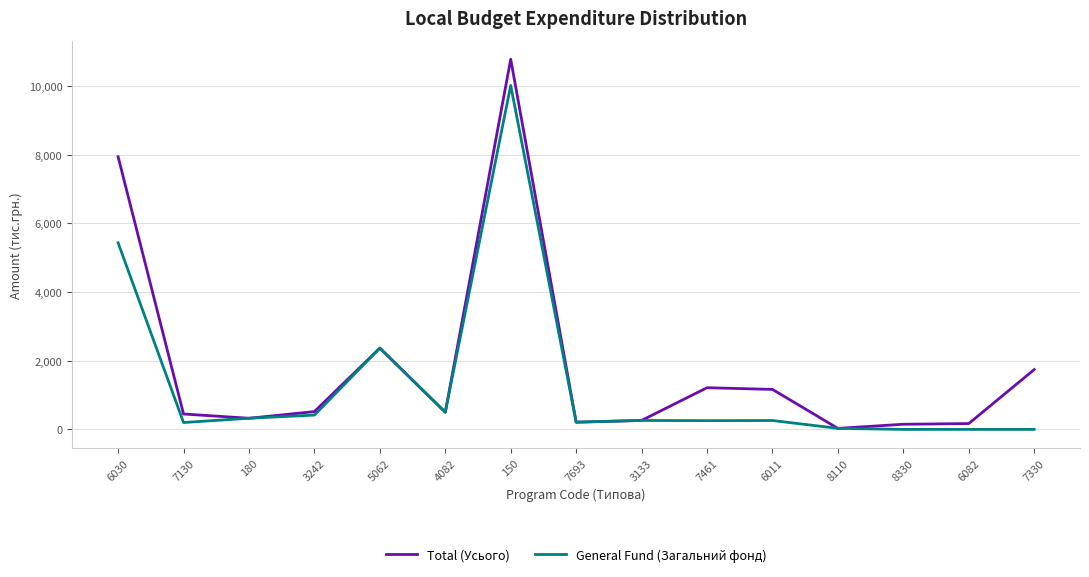

Does the chart display data point markers on the line(s)?

No